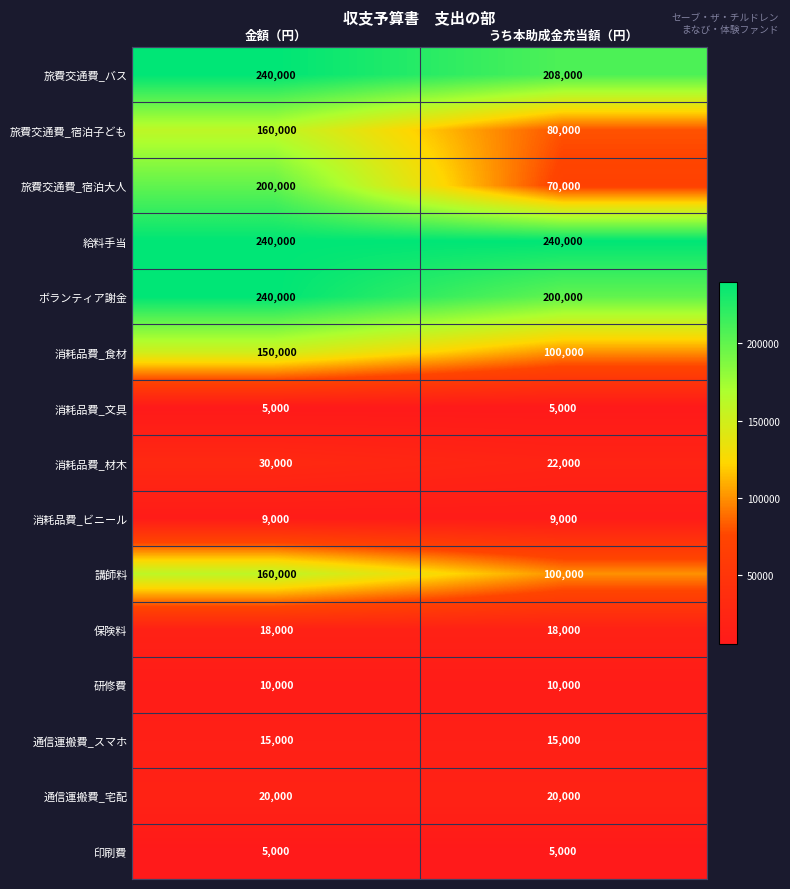

Read the ボランティア謝金 value at 金額（円）, to the nearest 50.

240000